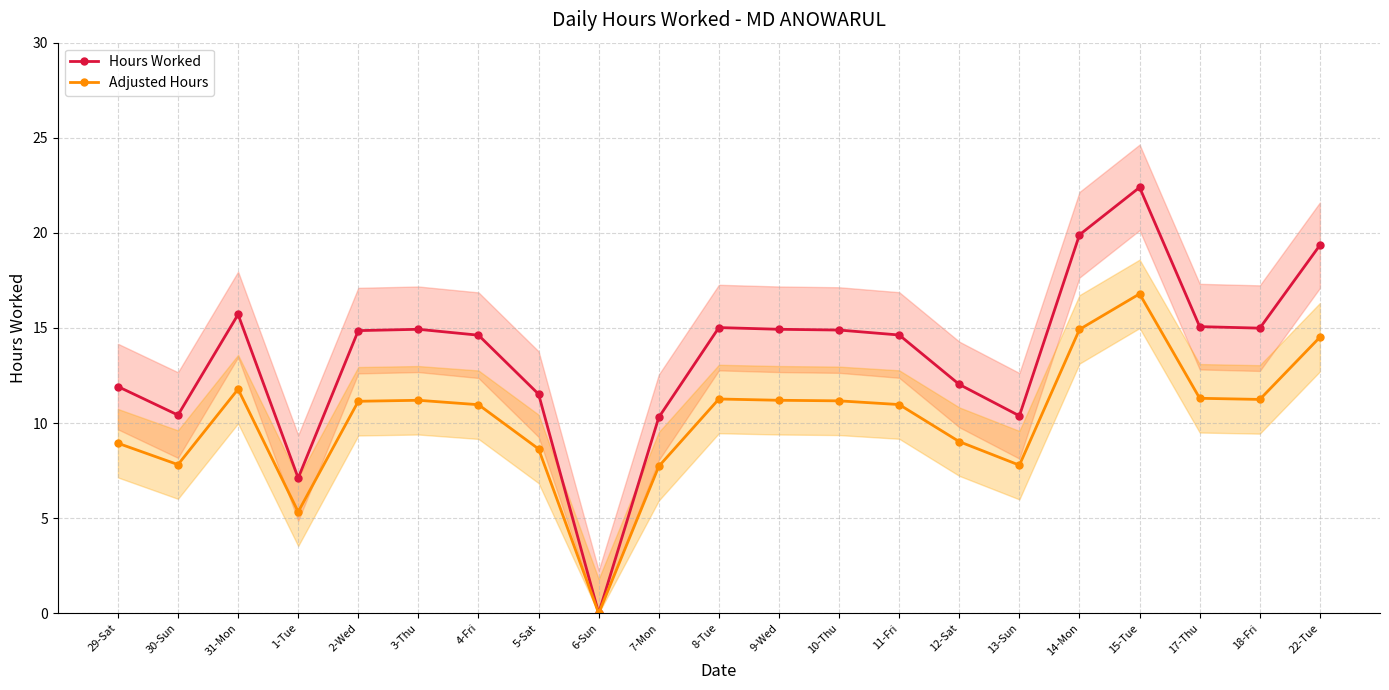

Reading left to right, what are all the values shown in this chart?

Hours Worked: 11.9	10.4	15.7	7.1	14.9	14.9	14.6	11.5	0.0	10.3	15.0	14.9	14.9	14.6	12.0	10.4	19.9	22.4	15.1	15.0	19.4
Adjusted Hours: 8.9	7.8	11.8	5.3	11.1	11.2	11.0	8.6	0.0	7.7	11.3	11.2	11.2	11.0	9.0	7.8	14.9	16.8	11.3	11.2	14.5